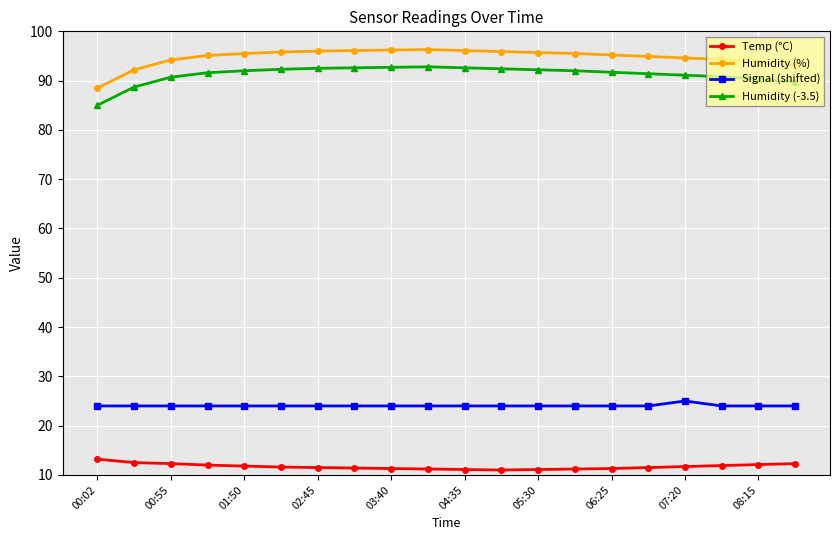

How many data points does each series have?

20